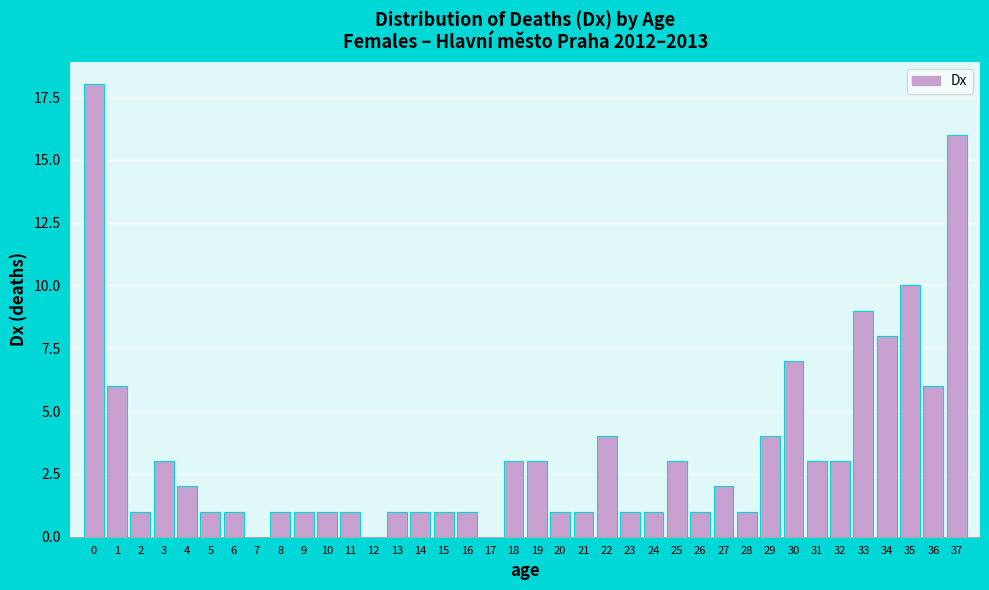

The chart shows a value of 1 at 2. True or false?

True